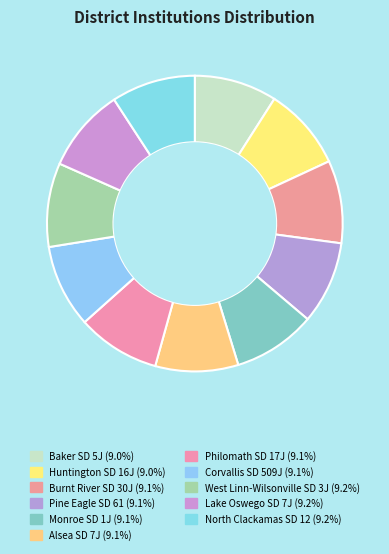

What percentage is NOT represented by Pine Eagle SD 61?

90.9%